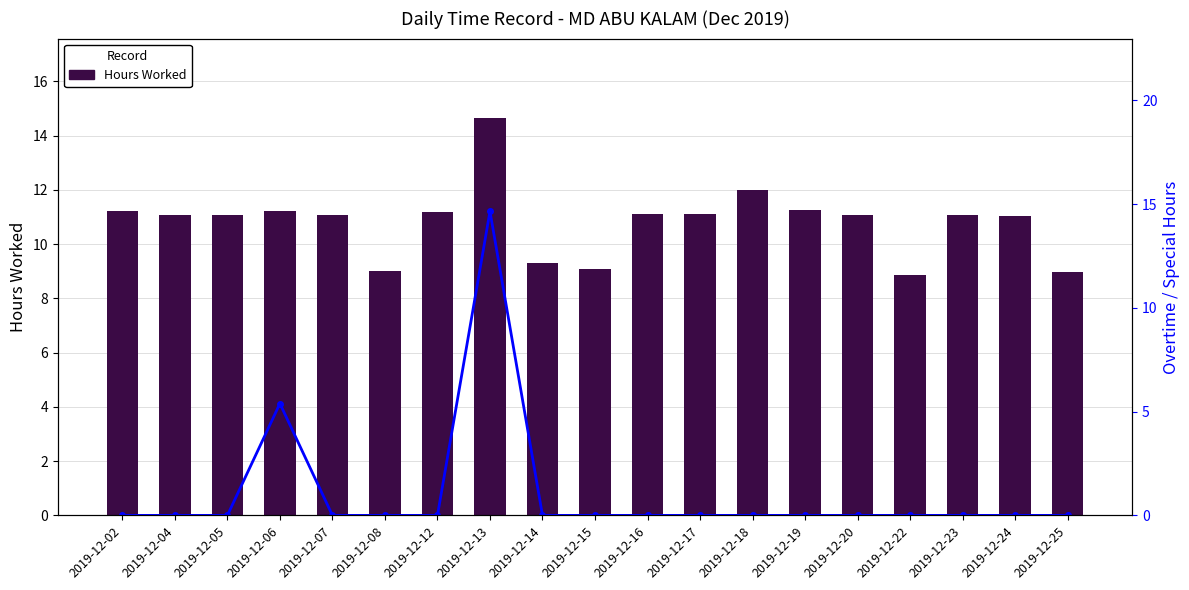

At which category does the chart reach its minimum across all series?

2019-12-02